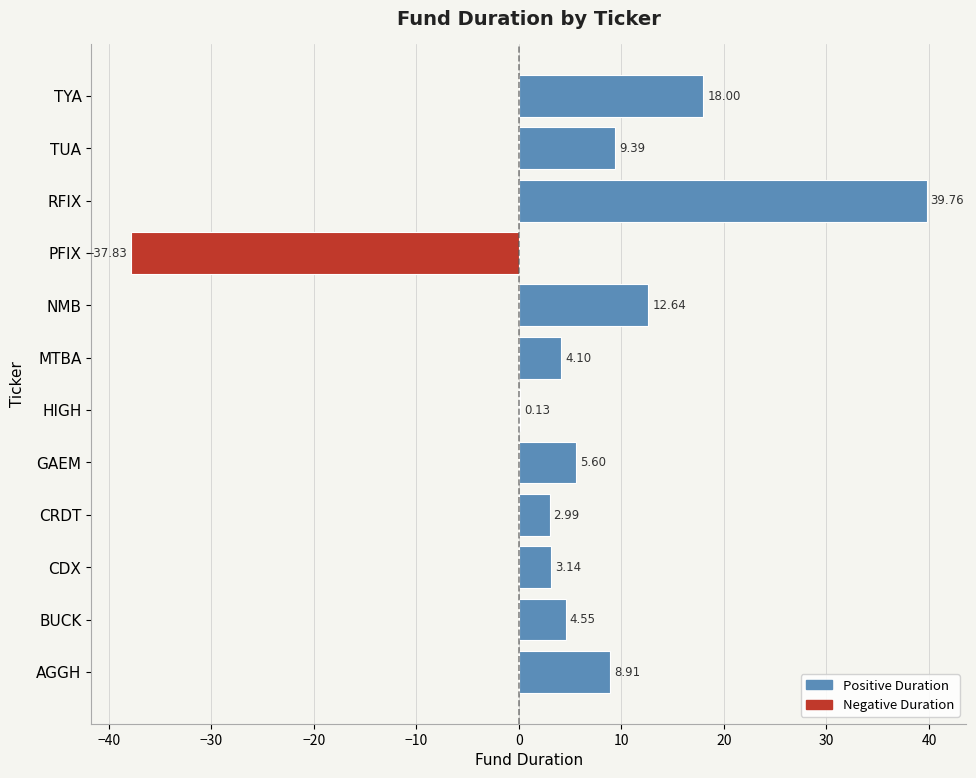

Which category has the highest value across all series?

RFIX